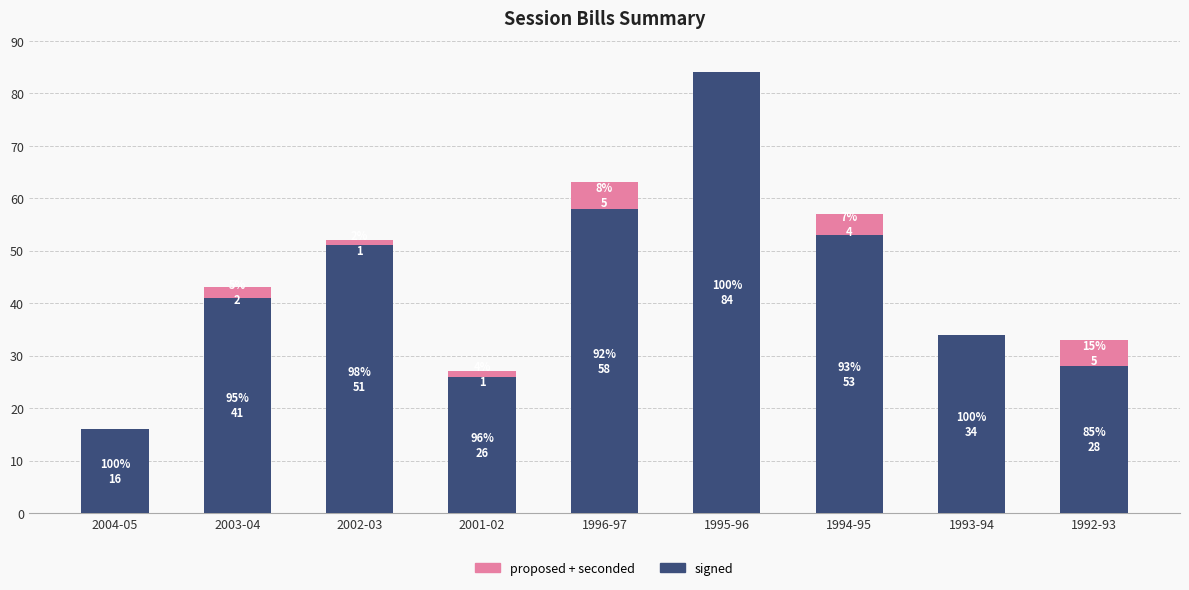

What is the sum of all signed values?

391